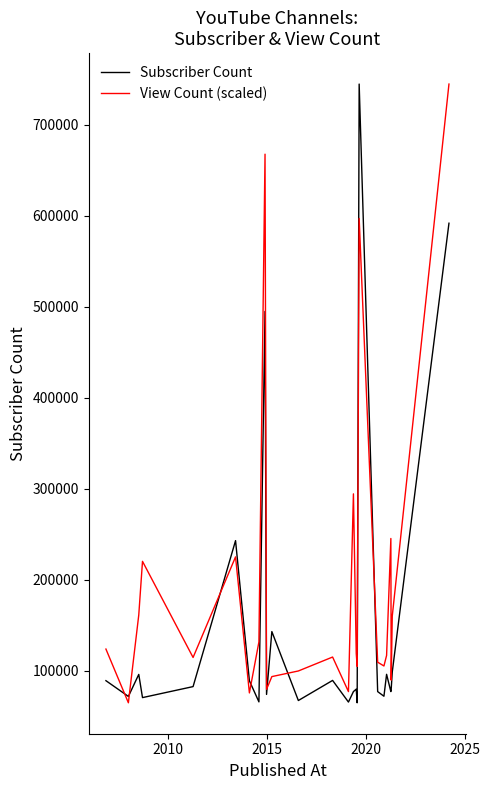

List the series in order of their overall mean, highest first.

View Count (scaled), Subscriber Count